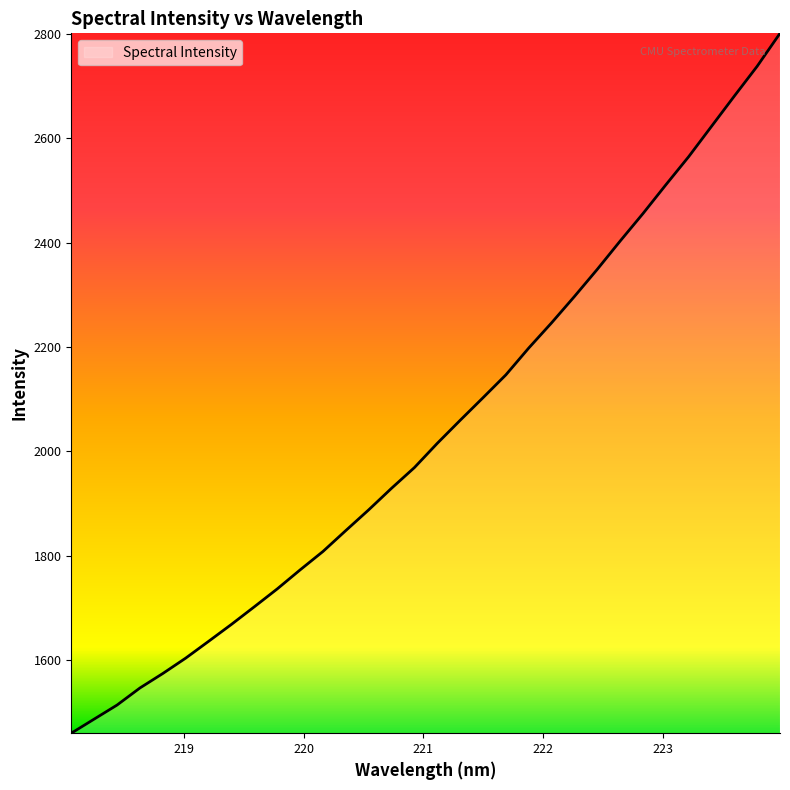

What is the smallest value displayed?

1460.1